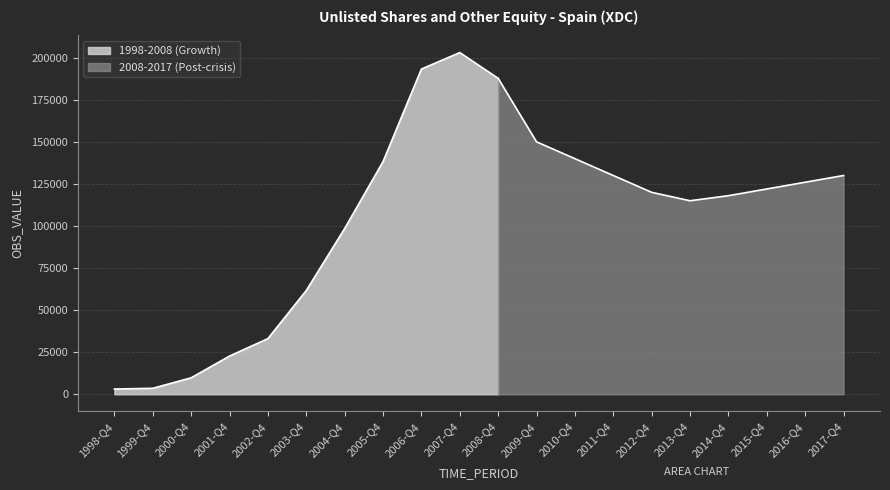

At which category does the chart reach its minimum across all series?

1998-Q4